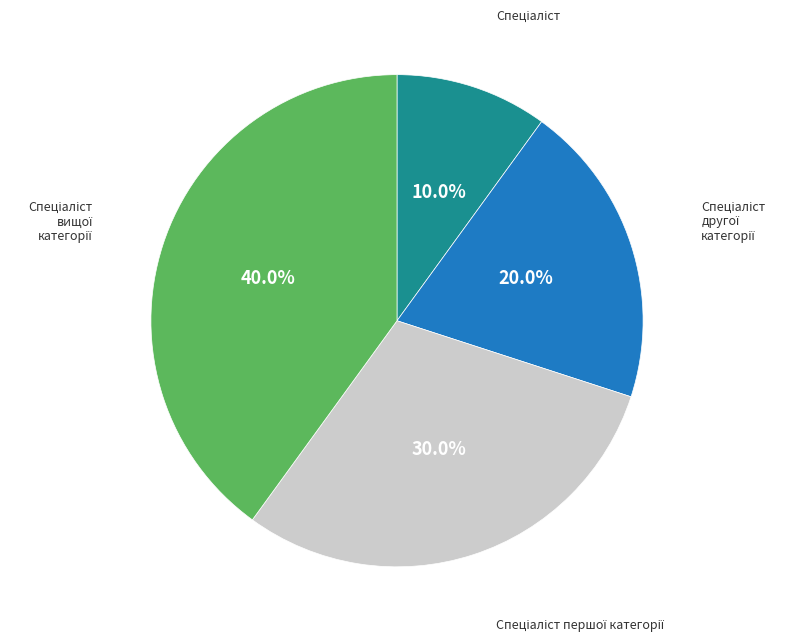

Is there any slice that represents more than half of the pie?

No